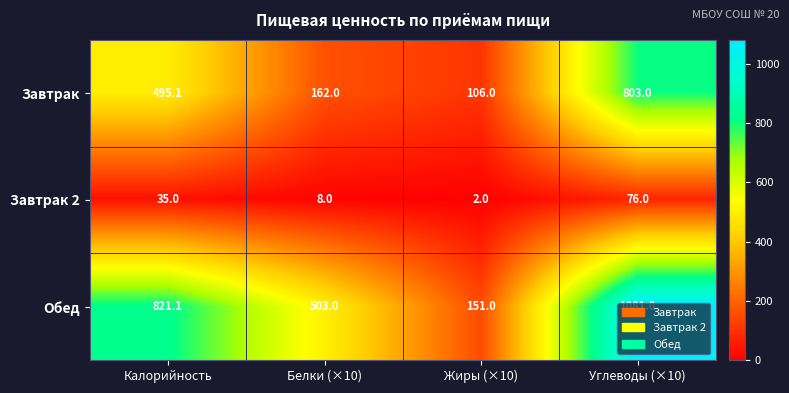

At which label is Завтрак 2 closest to 39?

Калорийность